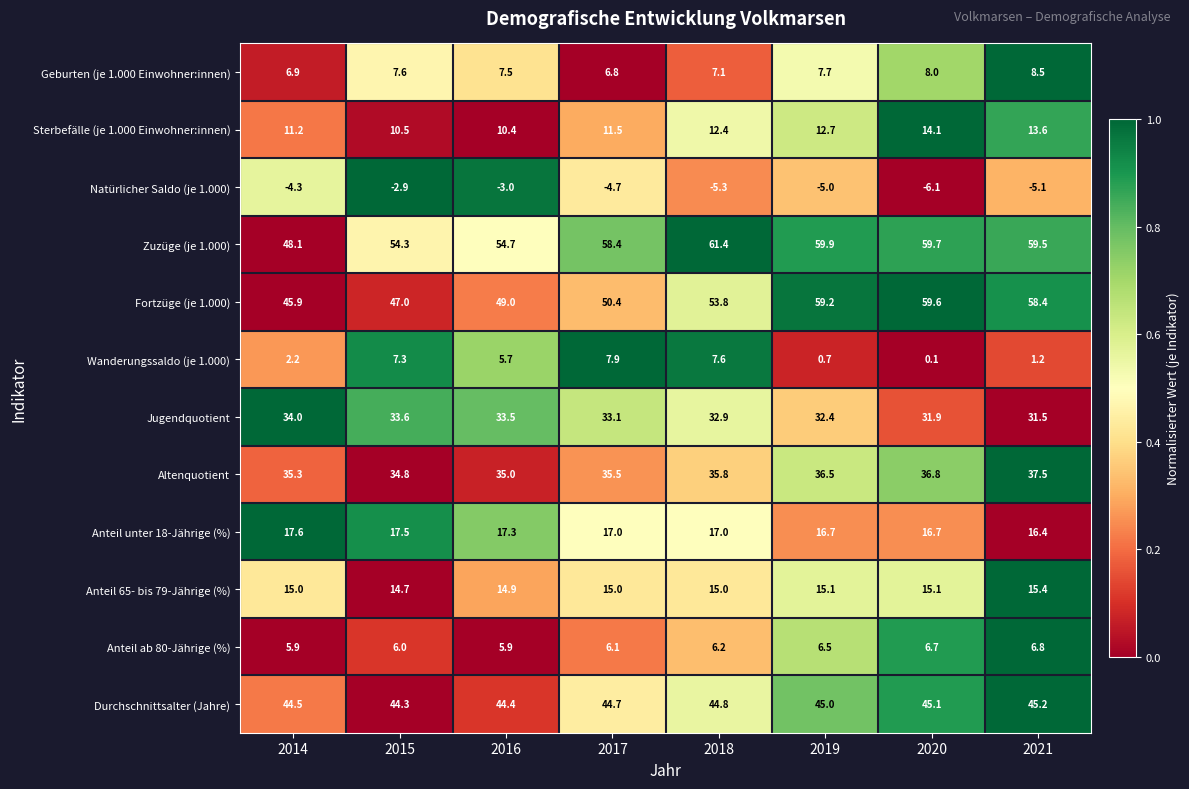

What is the total value across all series at 2017?

281.7